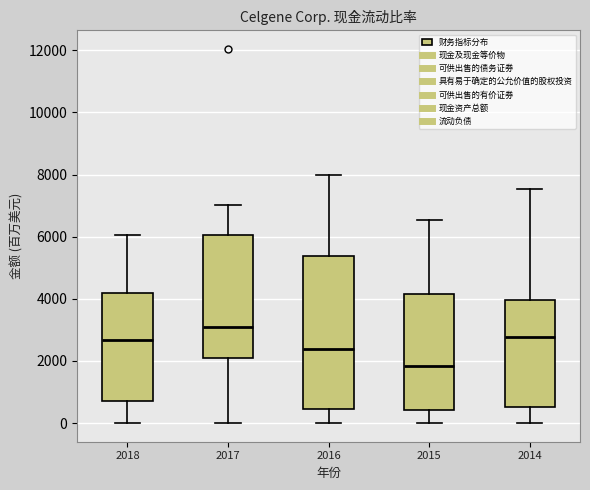

Reading left to right, read every box against the y-axis: the position of its median line, the range the box covers, and the ends of its whiskers. The values are not printed on the chart, so give them approximately, as read against the axis.

2018: median 2600, box 800 to 4200, whiskers 0 to 6000
2017: median 3200, box 2200 to 6000, whiskers 0 to 7000
2016: median 2400, box 400 to 5400, whiskers 0 to 8000
2015: median 1800, box 400 to 4200, whiskers 0 to 6600
2014: median 2800, box 600 to 4000, whiskers 0 to 7600